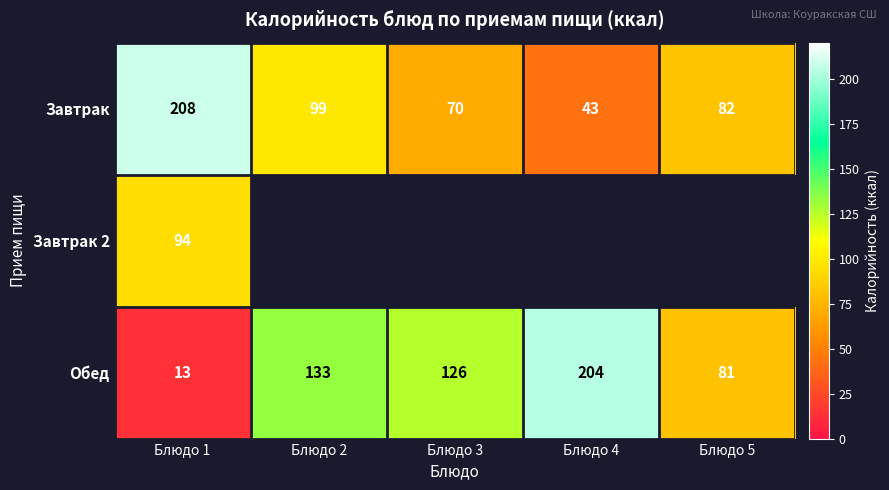

Is the value of Завтрак at Блюдо 2 greater than the value of Обед at Блюдо 2?

No